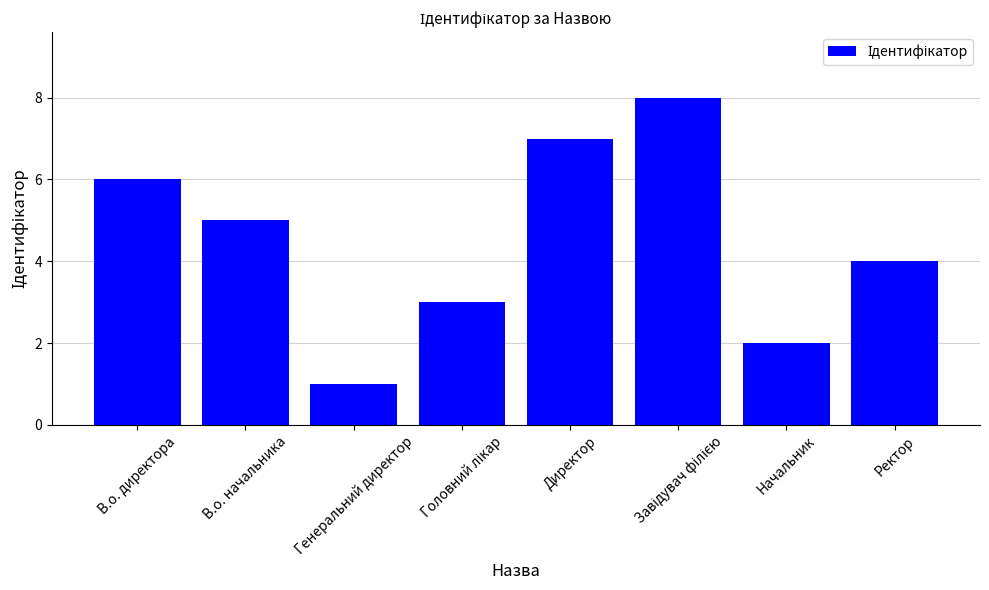

What is the sum of the values at Генеральний директор and В.о. начальника?

6